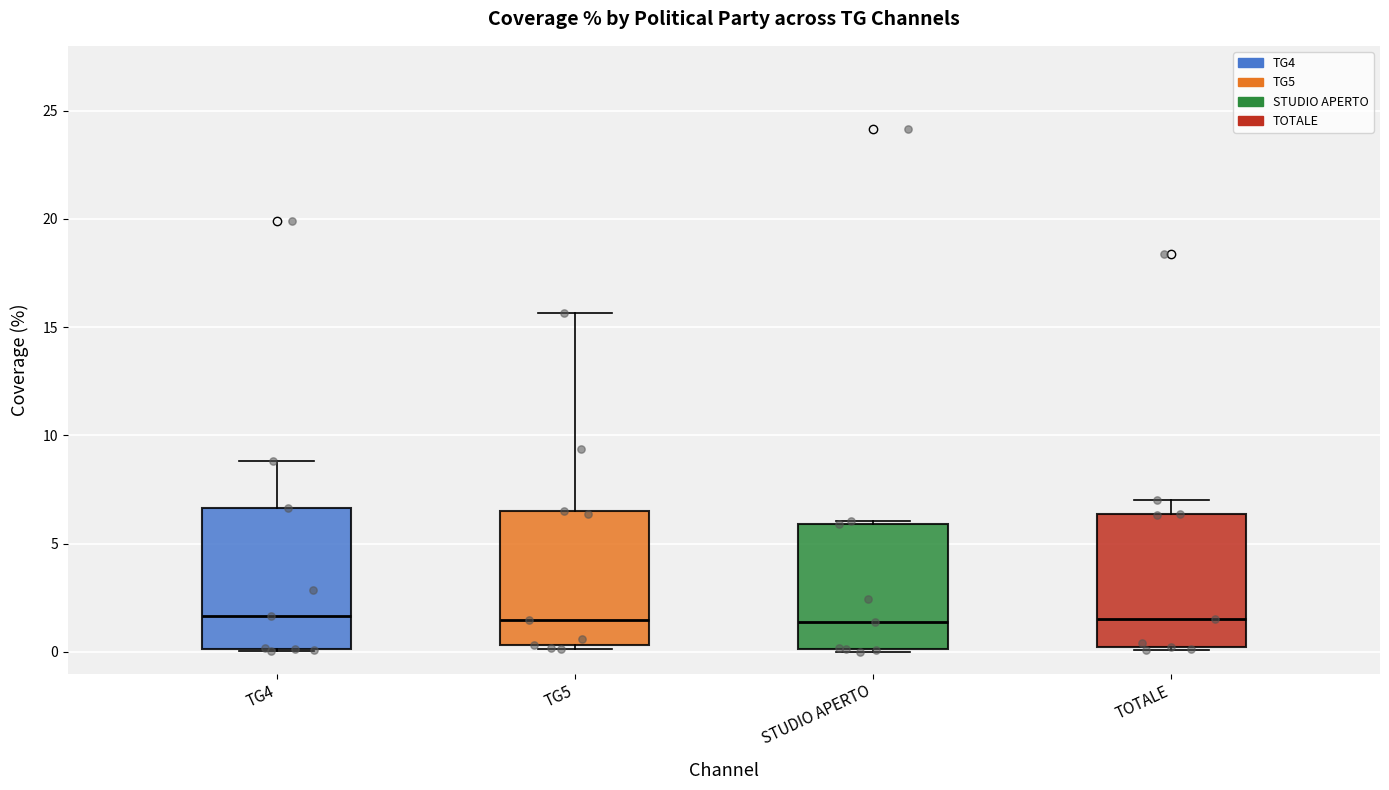

Reading left to right, transcribe this box plot: for each box, give where its median line is, the range the box spans, and where its two whiskers end, as read against the y-axis. The values are not printed on the chart, so give them approximately, as read against the axis.

TG4: median 1.5, box 0.0 to 6.5, whiskers 0.0 to 9.0
TG5: median 1.5, box 0.5 to 6.5, whiskers 0.0 to 15.5
STUDIO APERTO: median 1.5, box 0.0 to 6.0, whiskers 0.0 to 6.0 (just above the box's upper edge)
TOTALE: median 1.5, box 0.0 to 6.5, whiskers 0.0 to 7.0